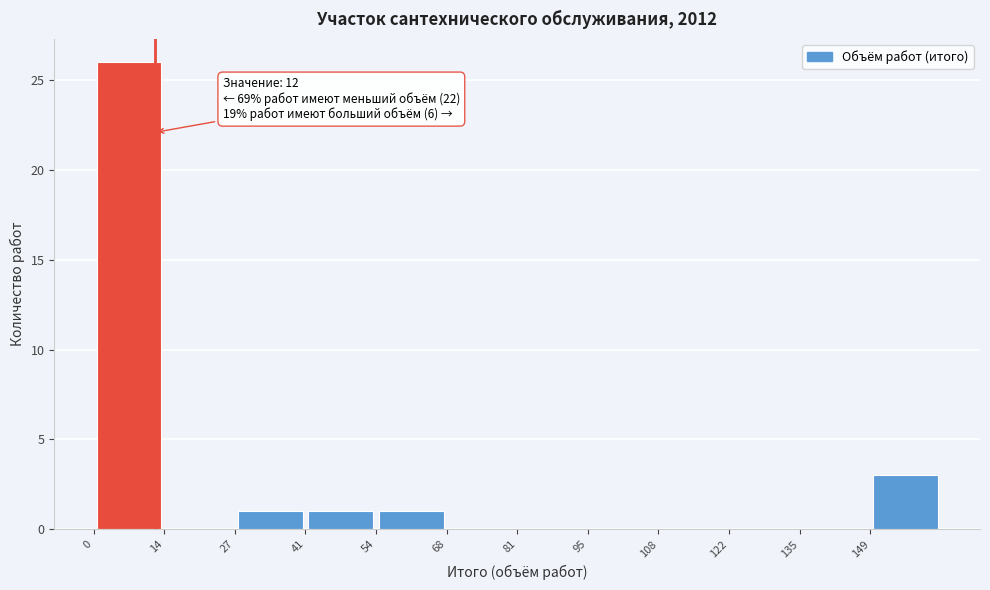

Which range on the x-axis has the tallest bar?

0 to 14